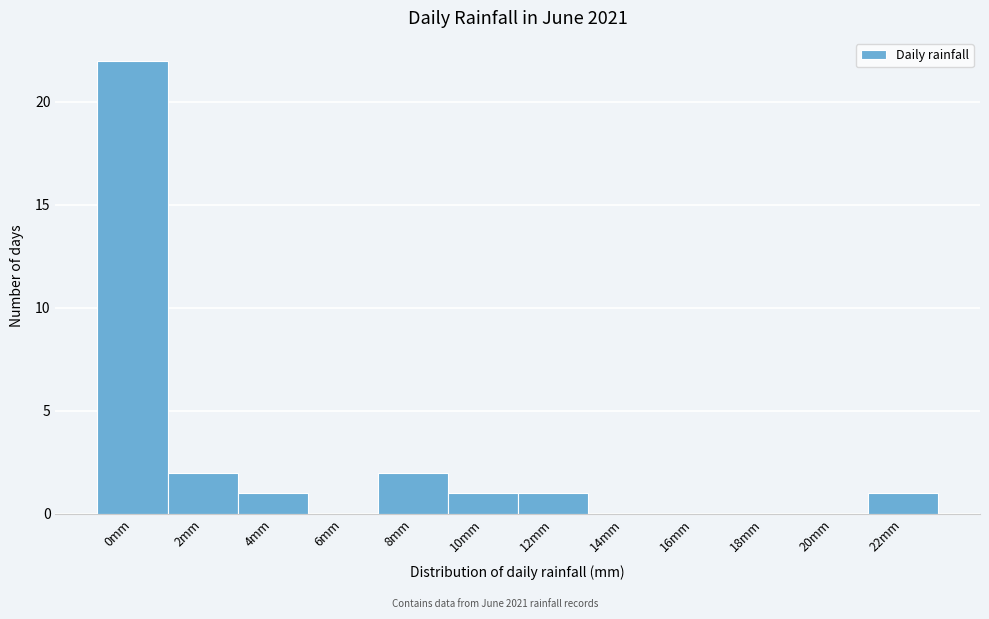

Reading left to right, what are all the values shown in this chart?

0mm=22	2mm=2	4mm=1	6mm=0	8mm=2	10mm=1	12mm=1	14mm=0	16mm=0	18mm=0	20mm=0	22mm=1